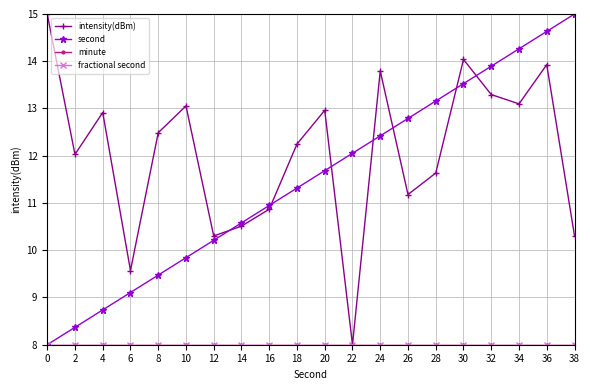

Is this an area chart (filled region under the line)?

No